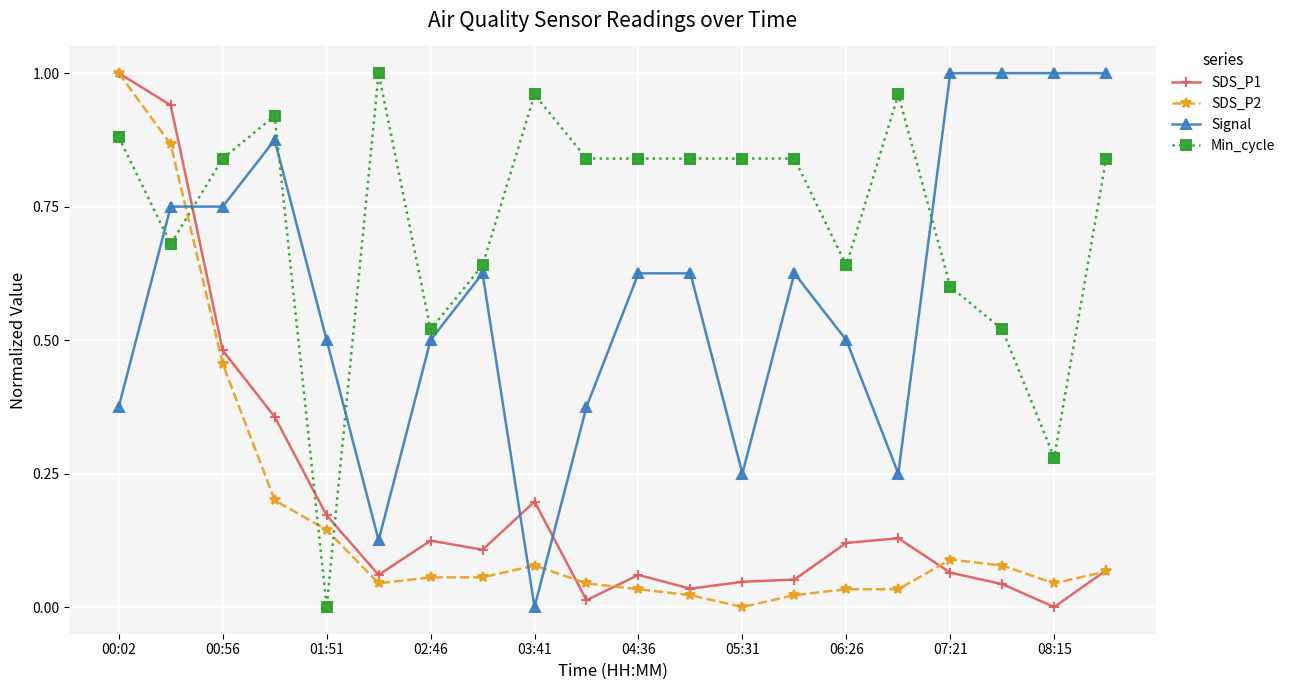

True or false: SDS_P2 has more than 1 interior local peaks.

True